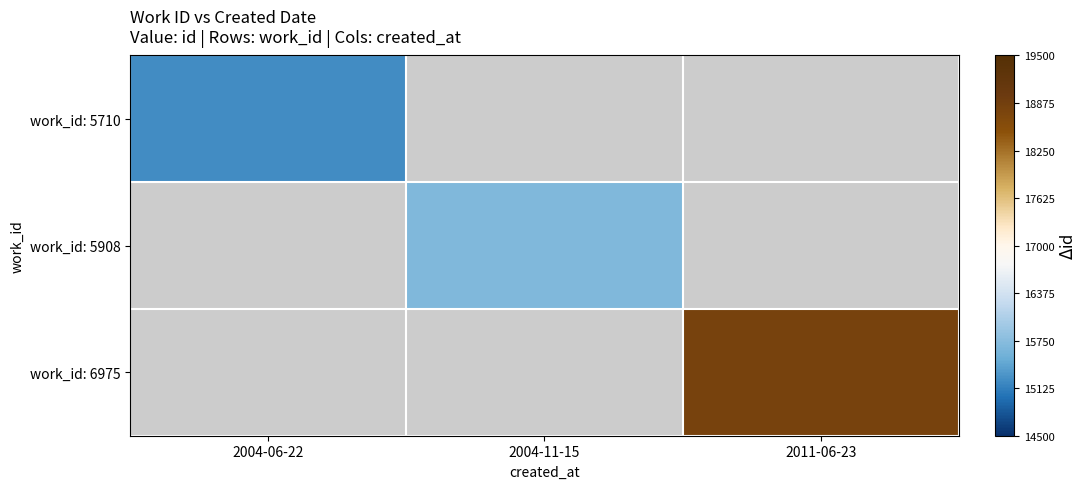

How many positive values does the work_id: 6975 series have?

1